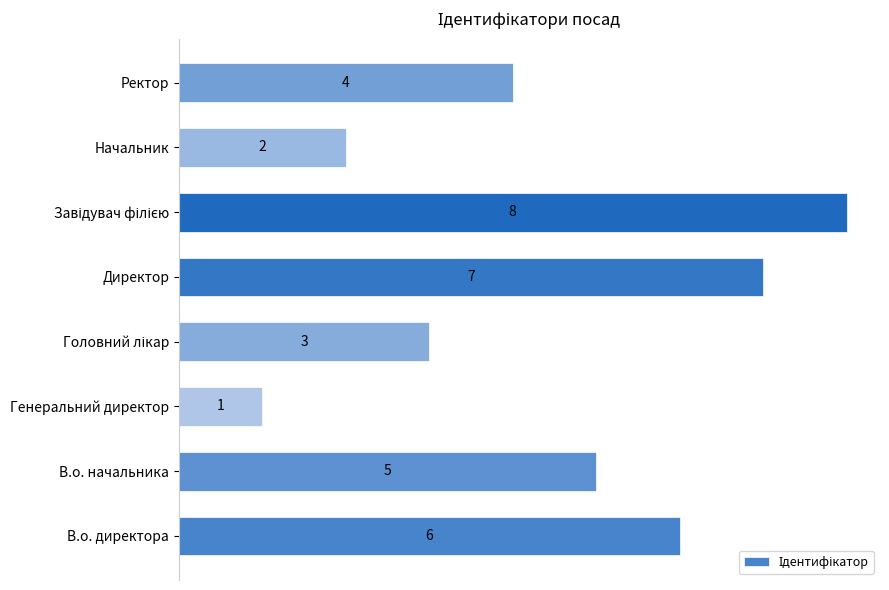

Reading bottom to top, transcribe all the data shown in this chart.

6	5	1	3	7	8	2	4